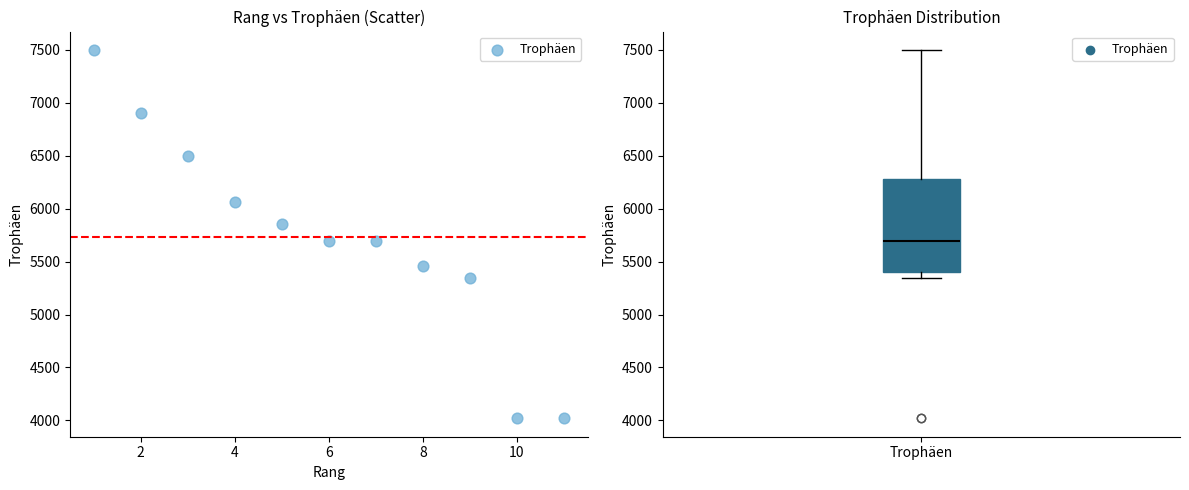

What is the range of Y values (max minus min)?

3481